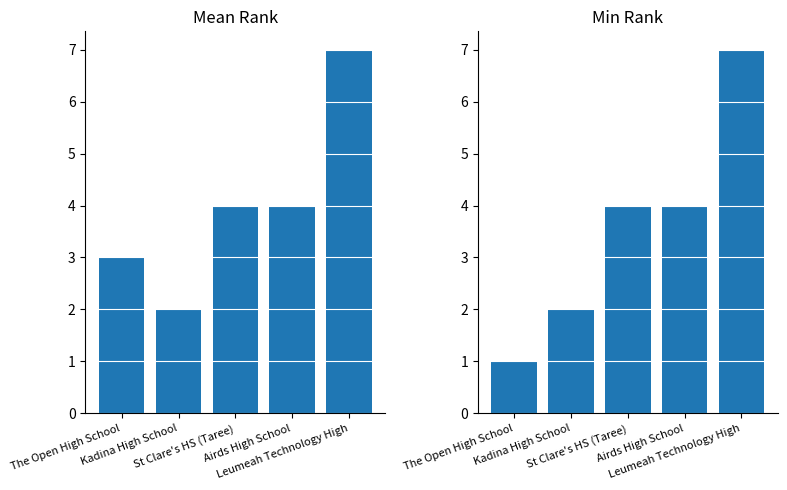

Is the value of Mean Com. Mark Rank at Airds High School greater than the value of Min Com. Mark Rank at The Open High School?

Yes